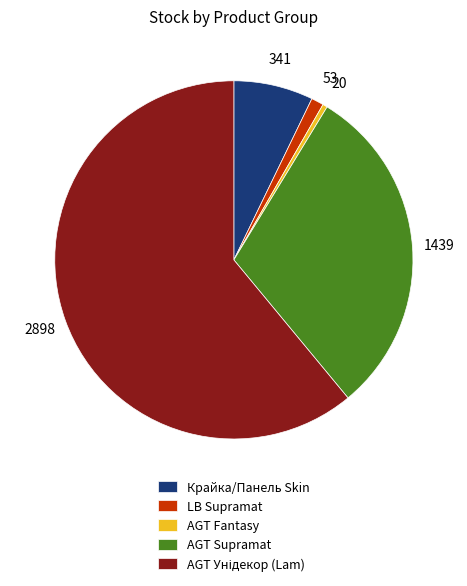

Is there a majority slice in this chart?

Yes